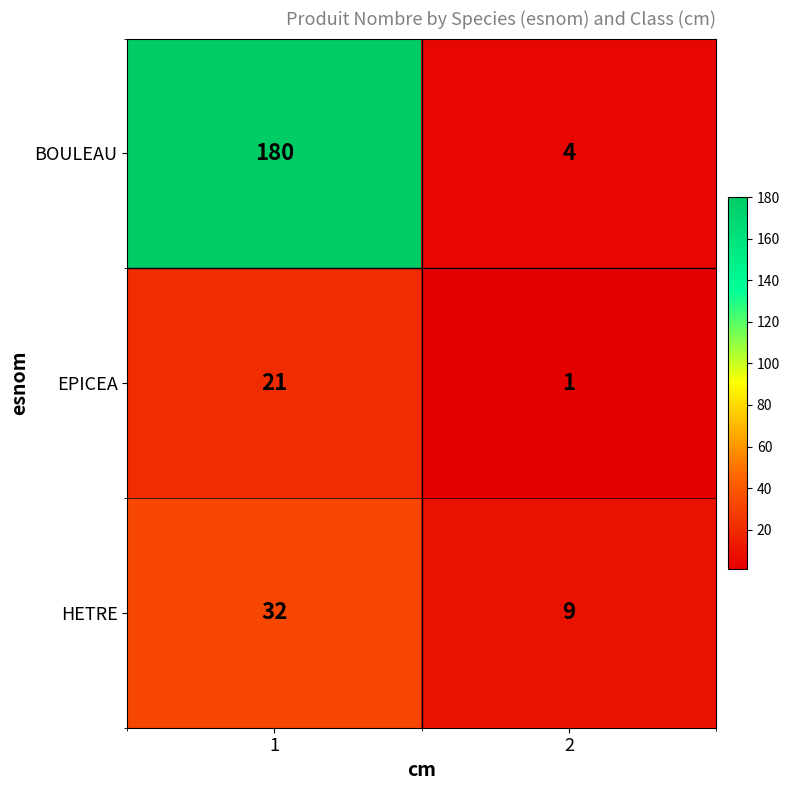

Which series changed the most between 1 and 2?

BOULEAU